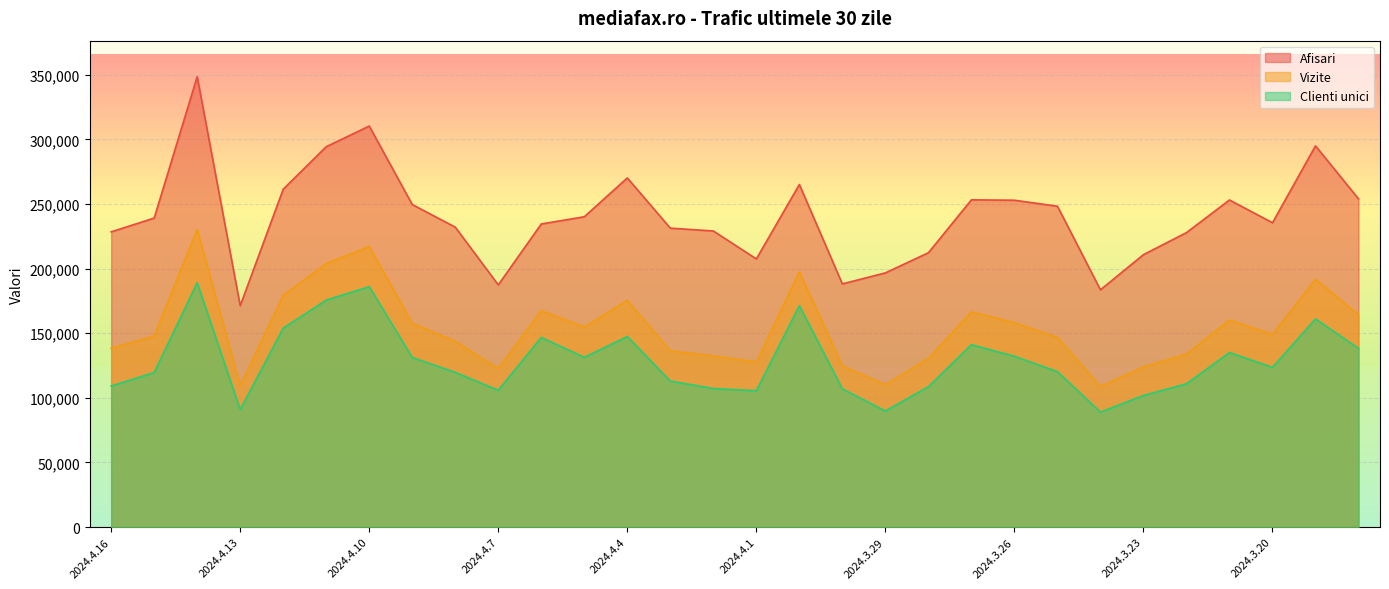

How many values in the Afisari series exceed 239130?

14